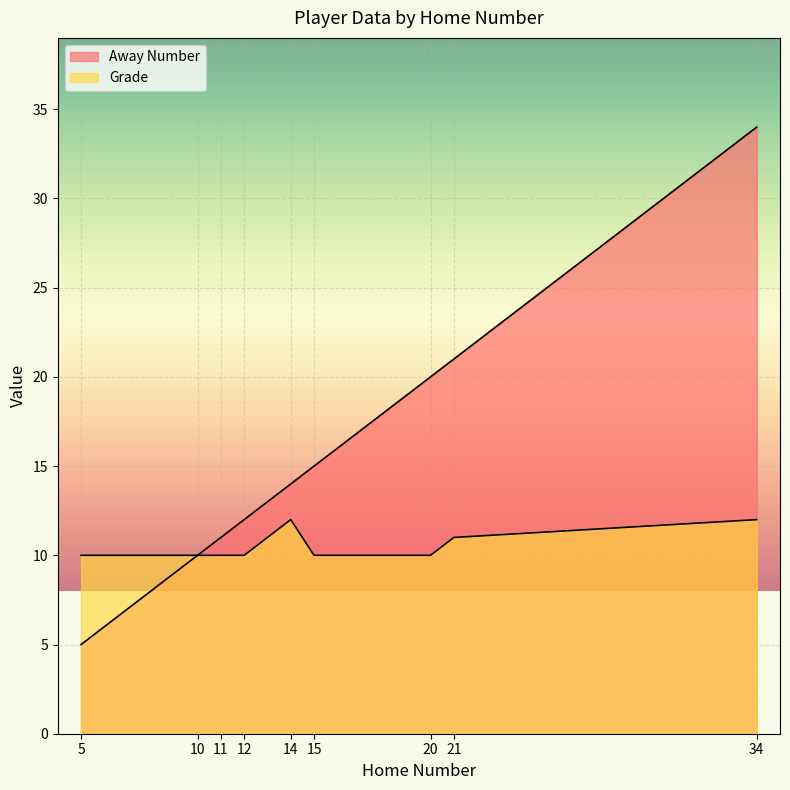

True or false: Grade has a value of 14 at 12.

False